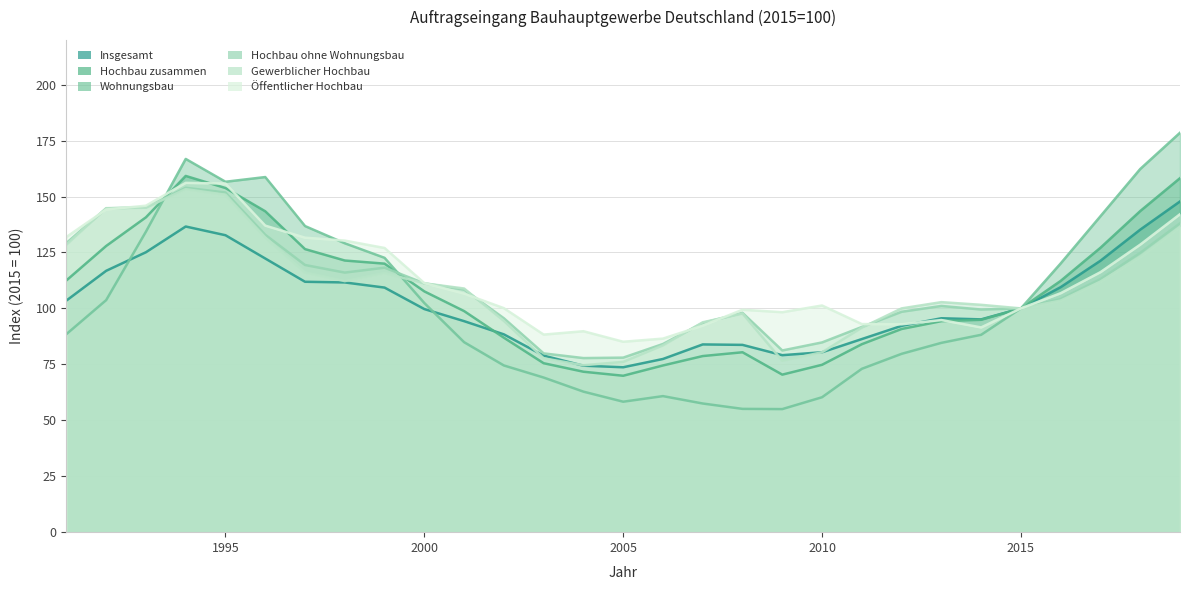

At which category does Hochbau zusammen reach its first local valley?

2005